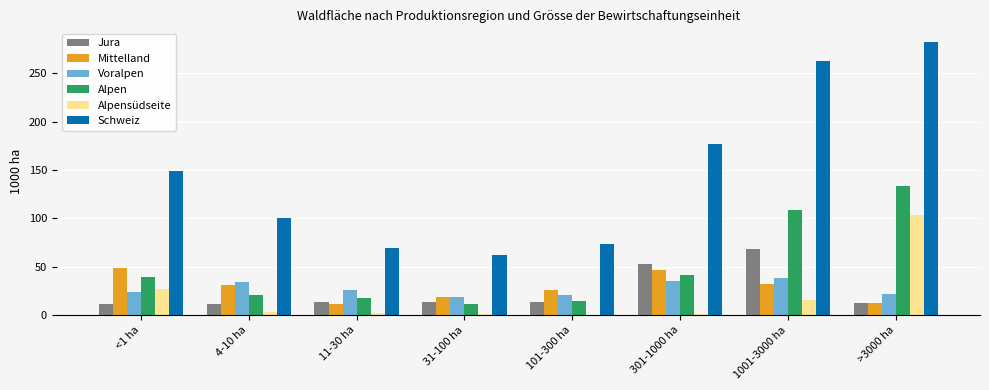

Which category has the highest value across all series?

>3000 ha